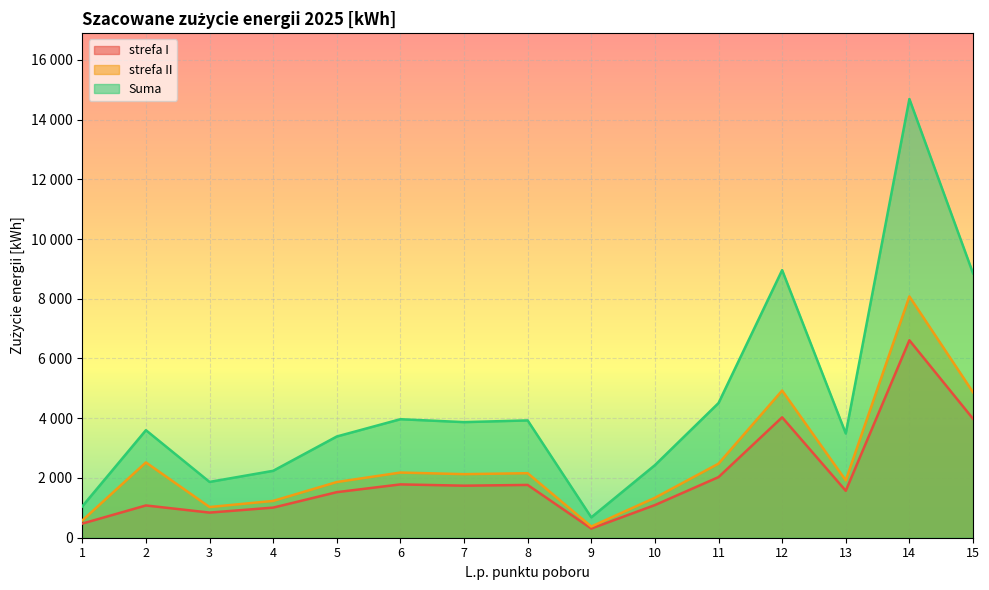

How many lines are shown in the chart?

3